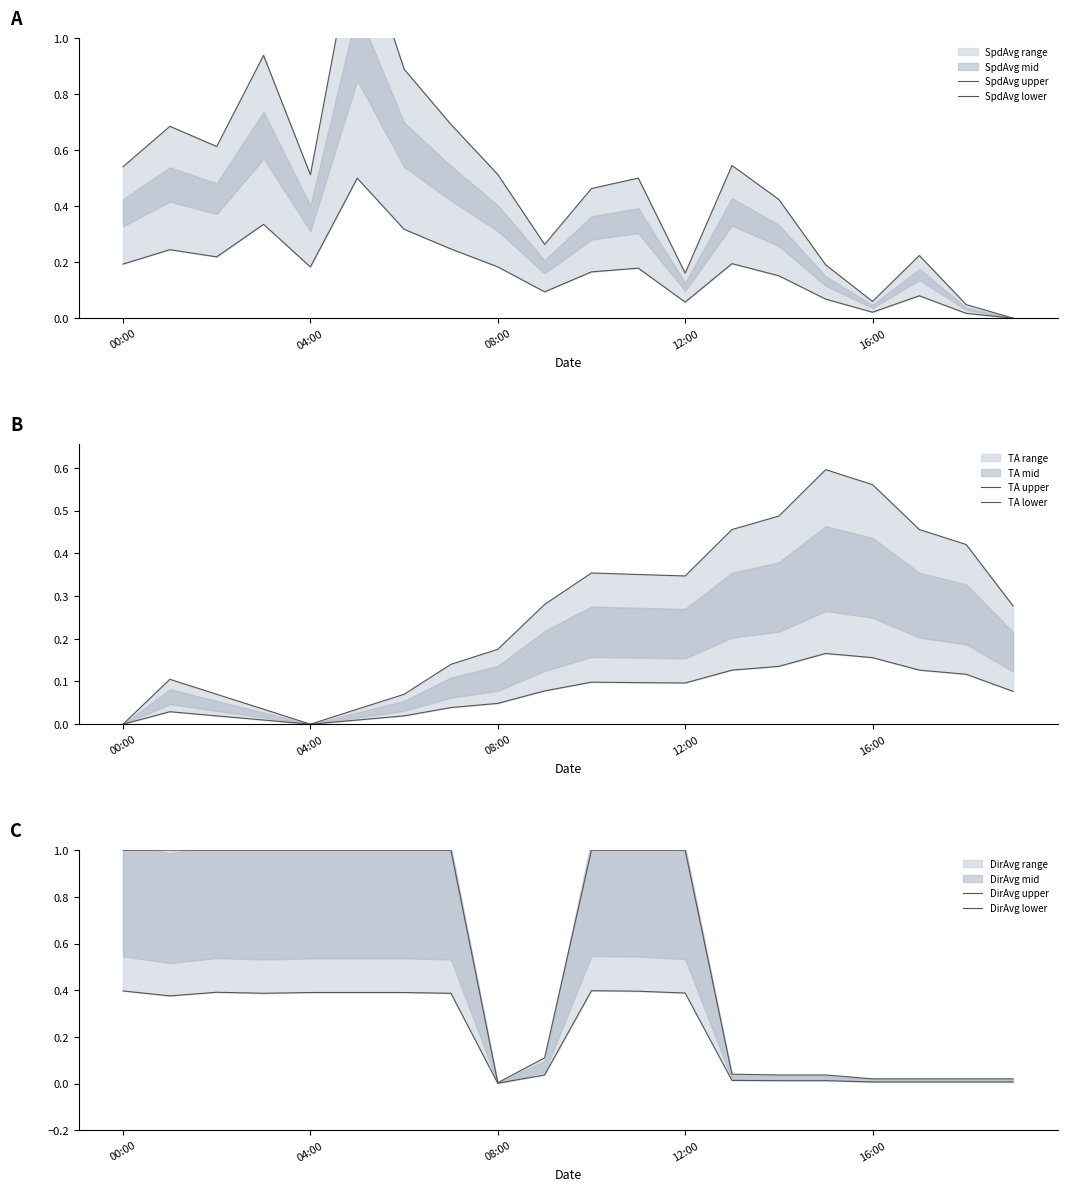

What is the maximum value shown in the chart?

1.4